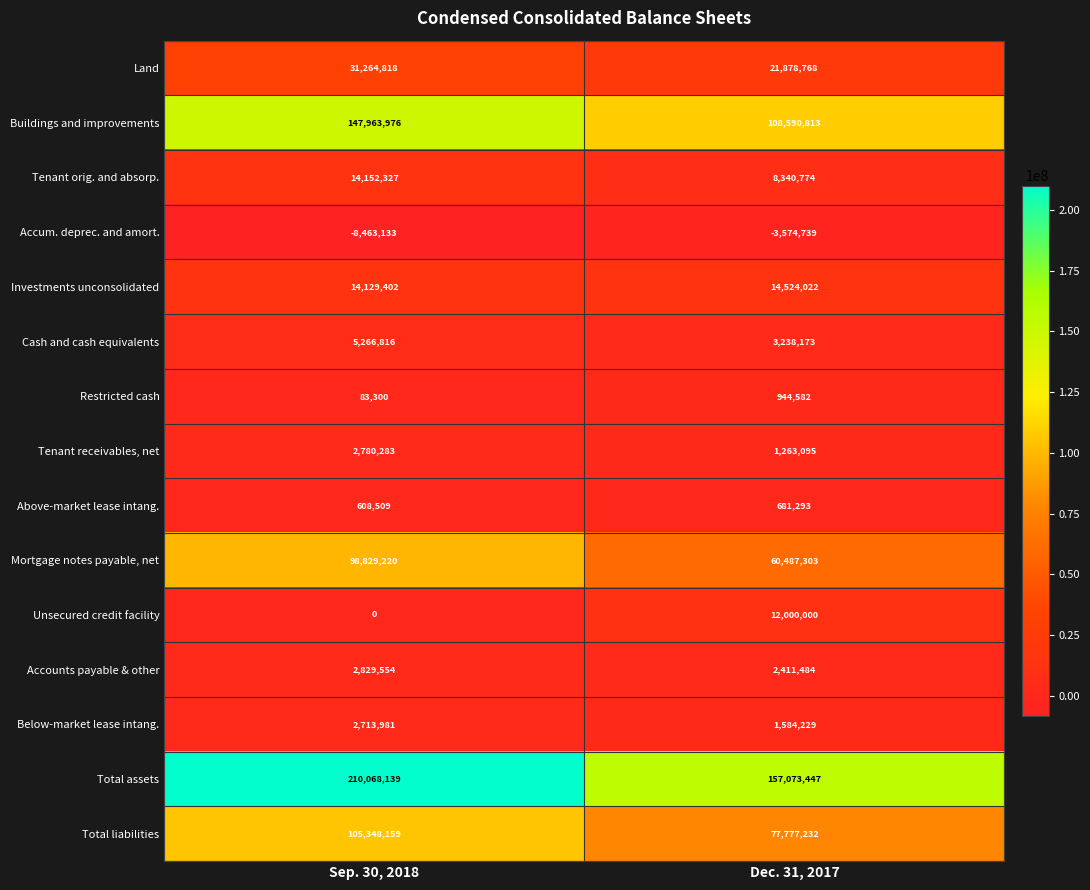

What is the difference between the maximum and minimum values in the Investments unconsolidated series?

394620